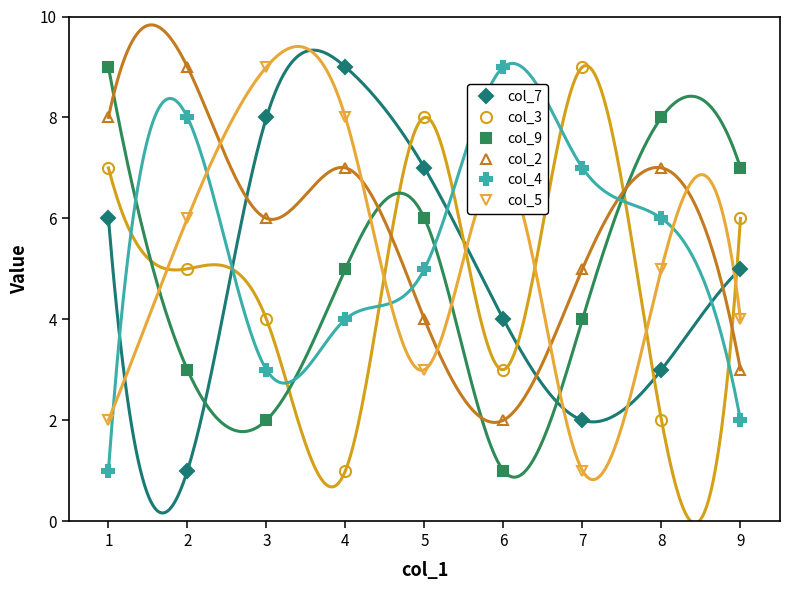

Which series has the largest total across all categories?

col_2